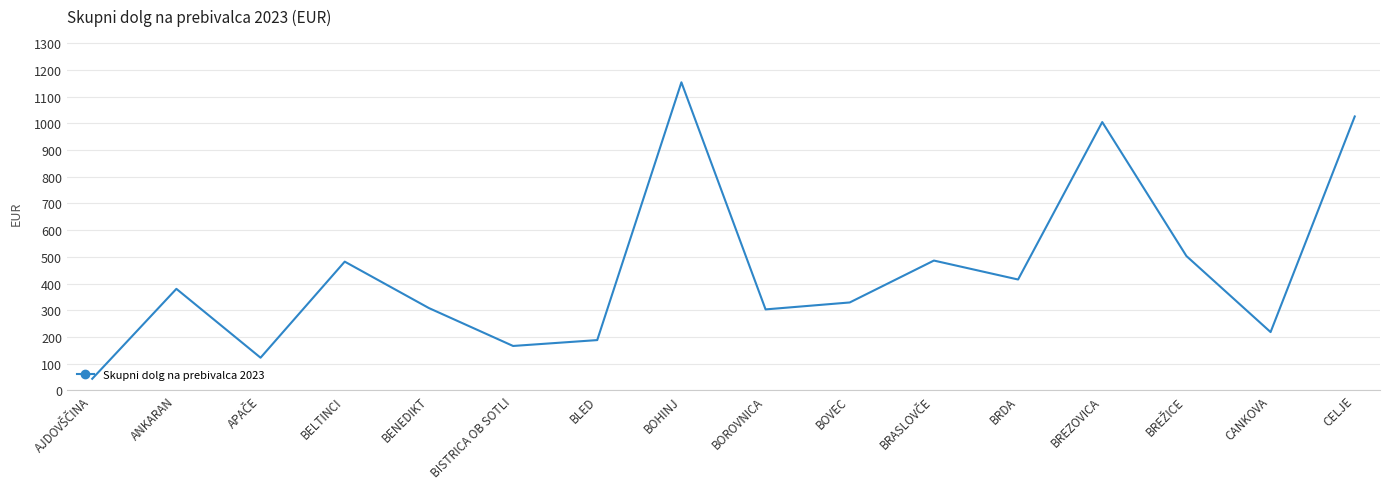

What is the change in value from BENEDIKT to CANKOVA?

-90